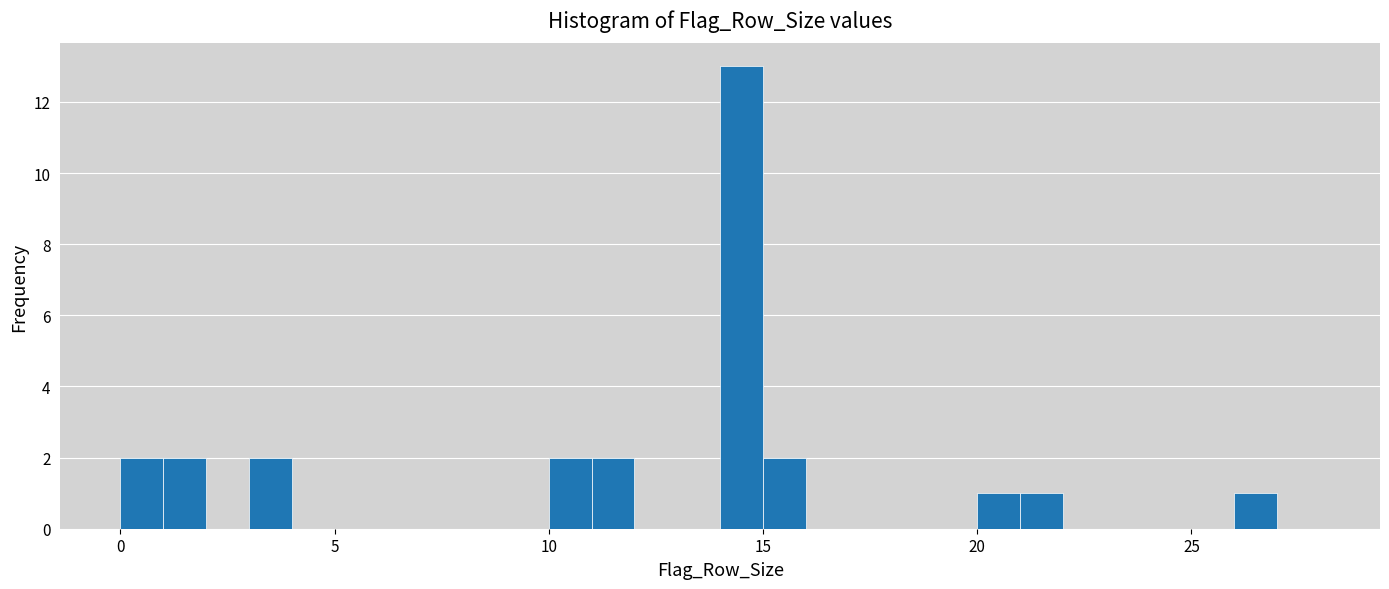

Read against the x-axis, roughly where is the centre of the tallest bar?

14.5